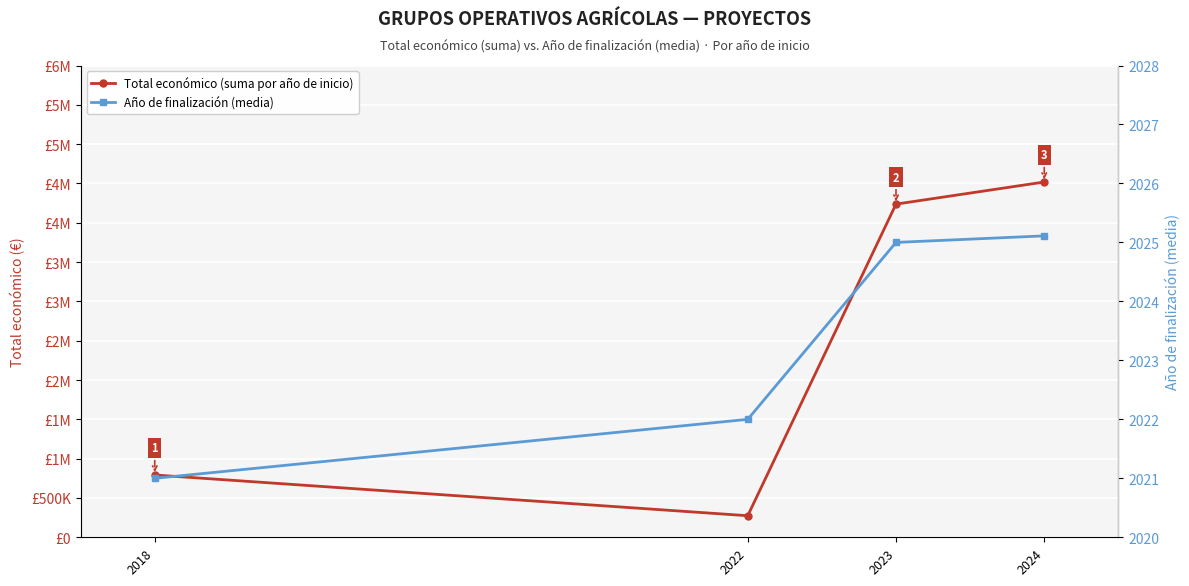

Rank the series by their maximum value, from lowest to highest.

Año de finalización (media), Total económico (suma por año de inicio)